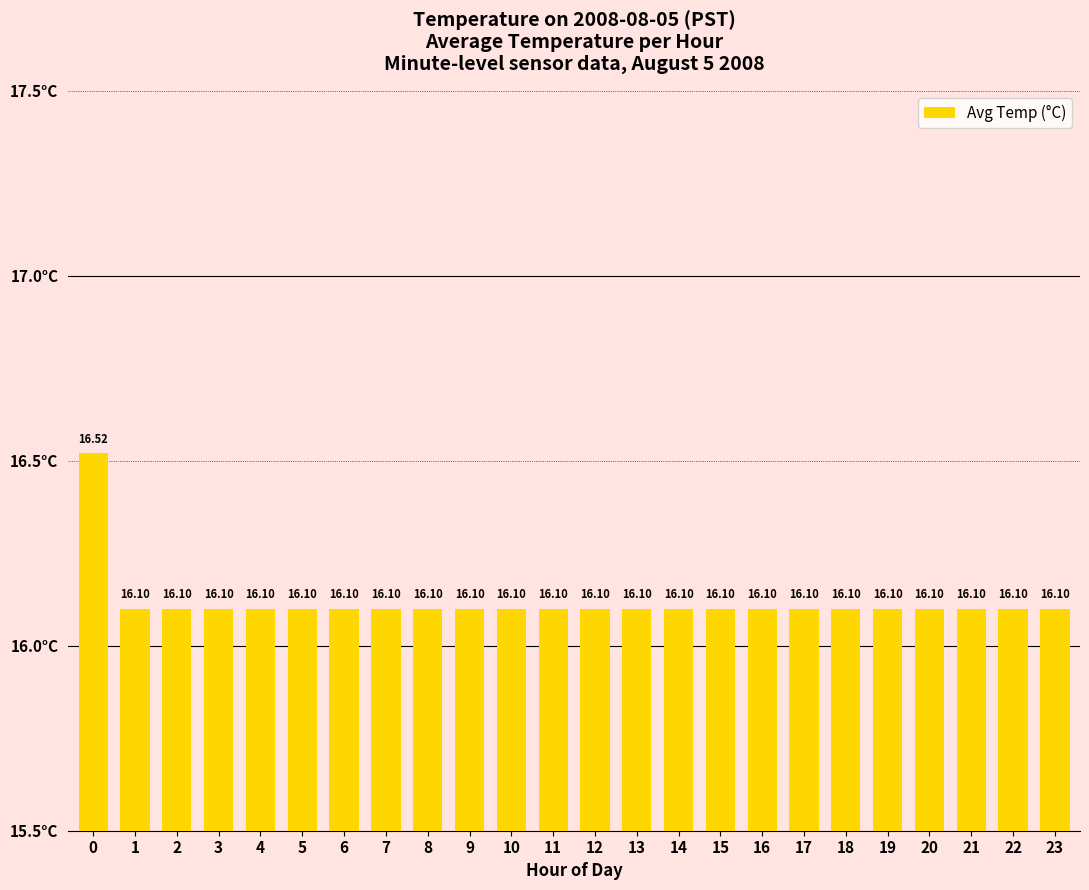

Approximately how many times larger is the value at 18 compared to 8?

1.0